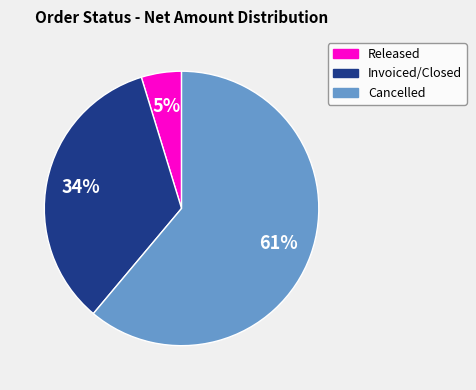

Rank the categories by value from lowest to highest.

Released, Invoiced/Closed, Cancelled